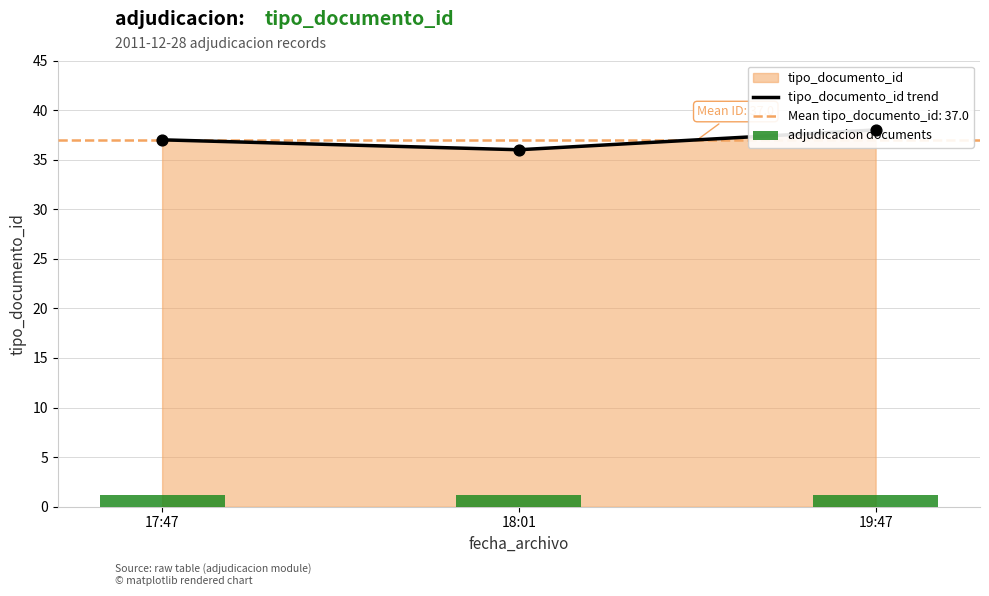

Which series contains the highest Y value?

tipo_documento_id trend